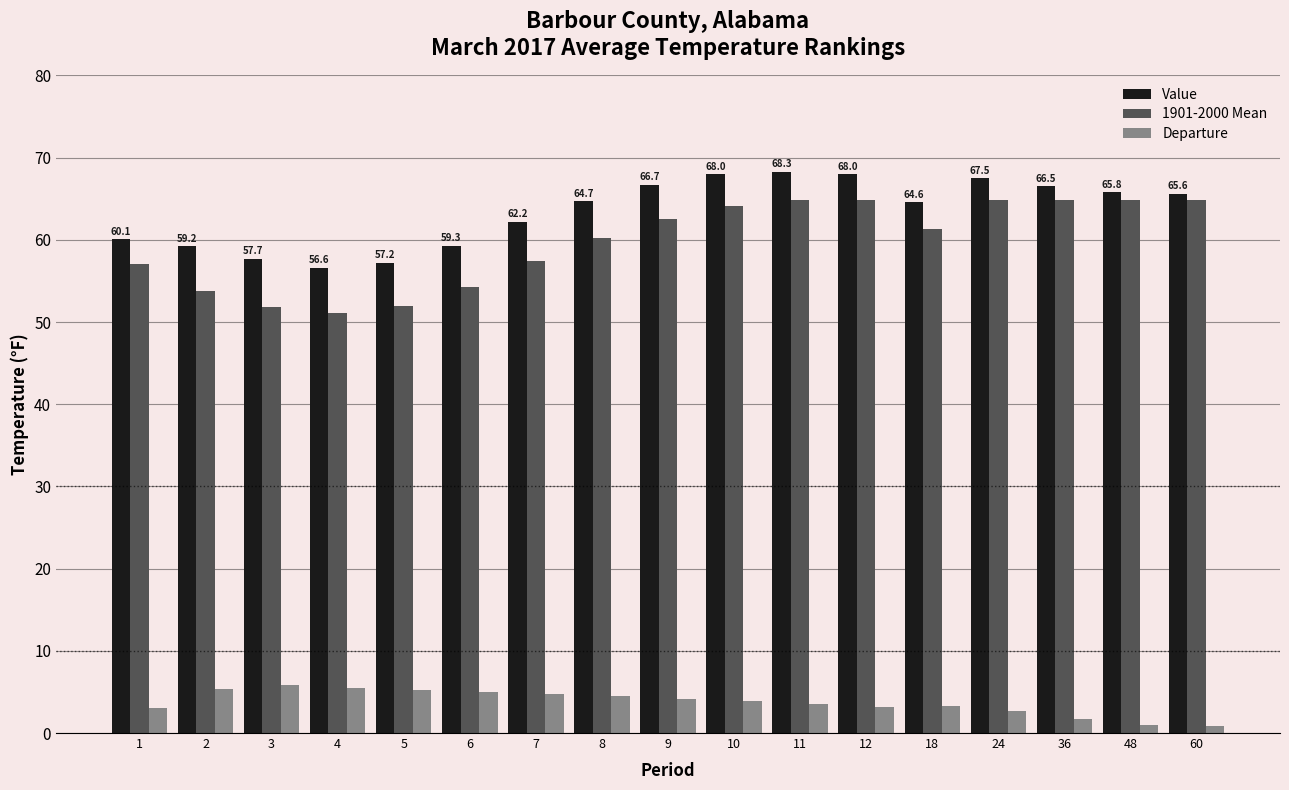

What is the maximum value shown in the chart?

68.3